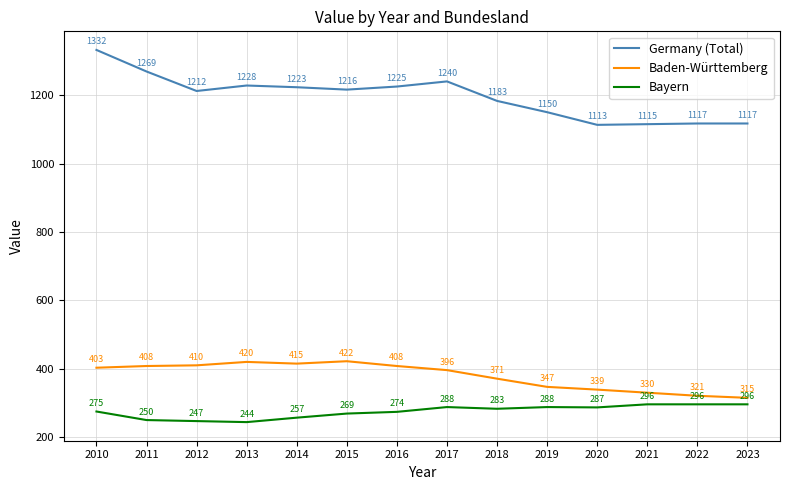

True or false: Germany (Total) and Baden-Württemberg cross at least once.

False